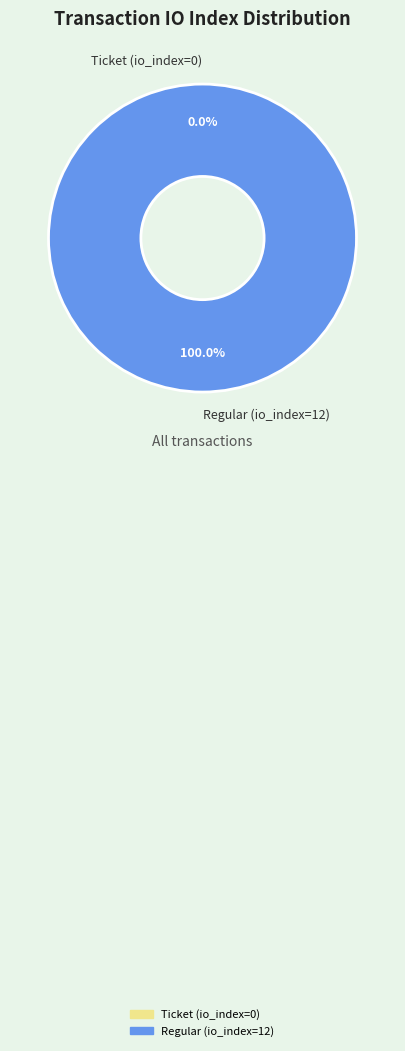

Which slice represents more than half of the pie?

Regular (io_index=12)